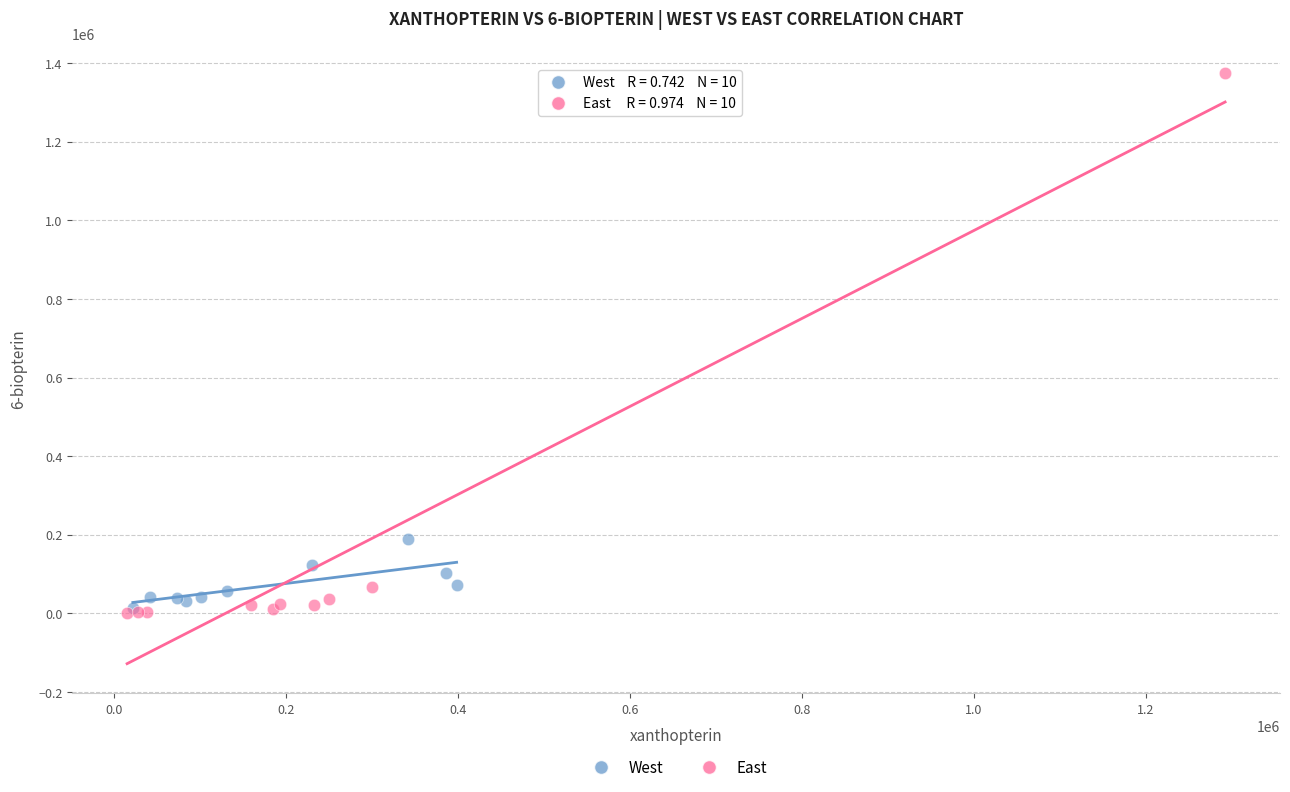

Which series contains the highest Y value?

East